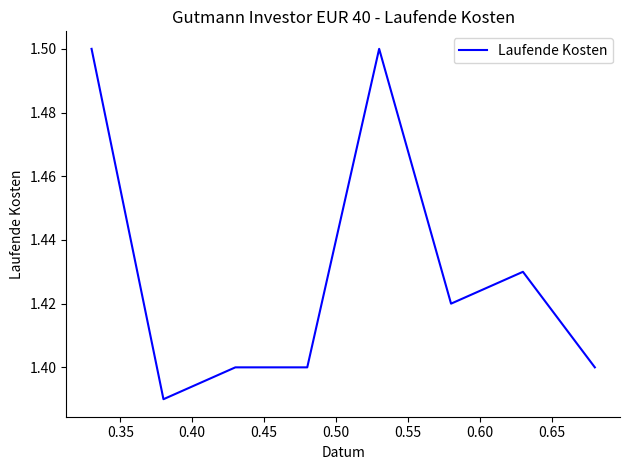

What is the sum of all values?

11.4